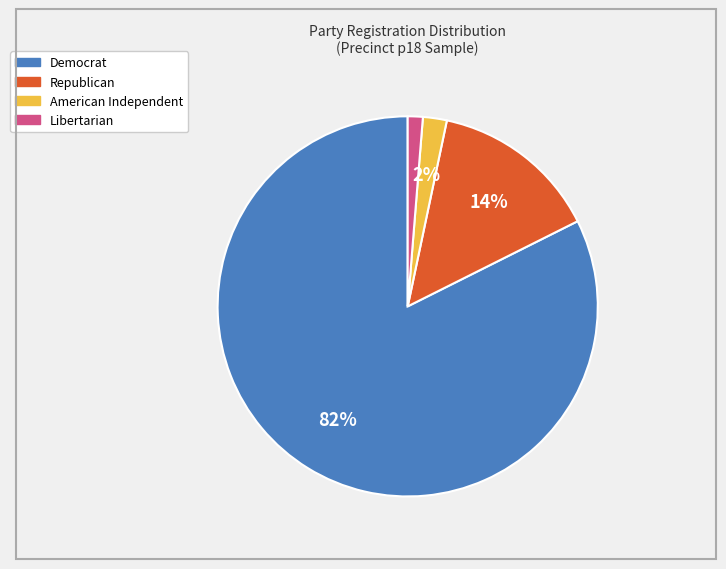

To the nearest percent, what is the average slice percentage?

25%